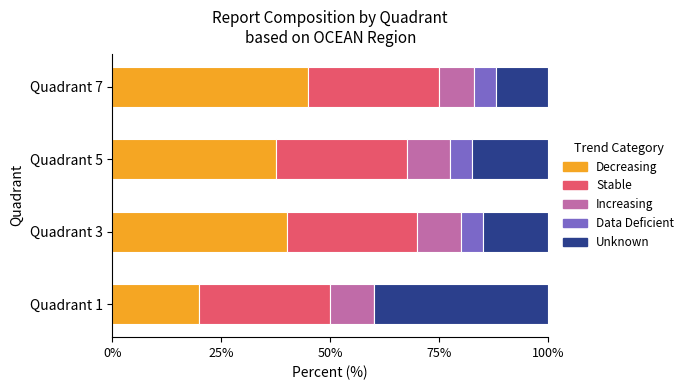

What is the total value across all series at Quadrant 3?

100.0